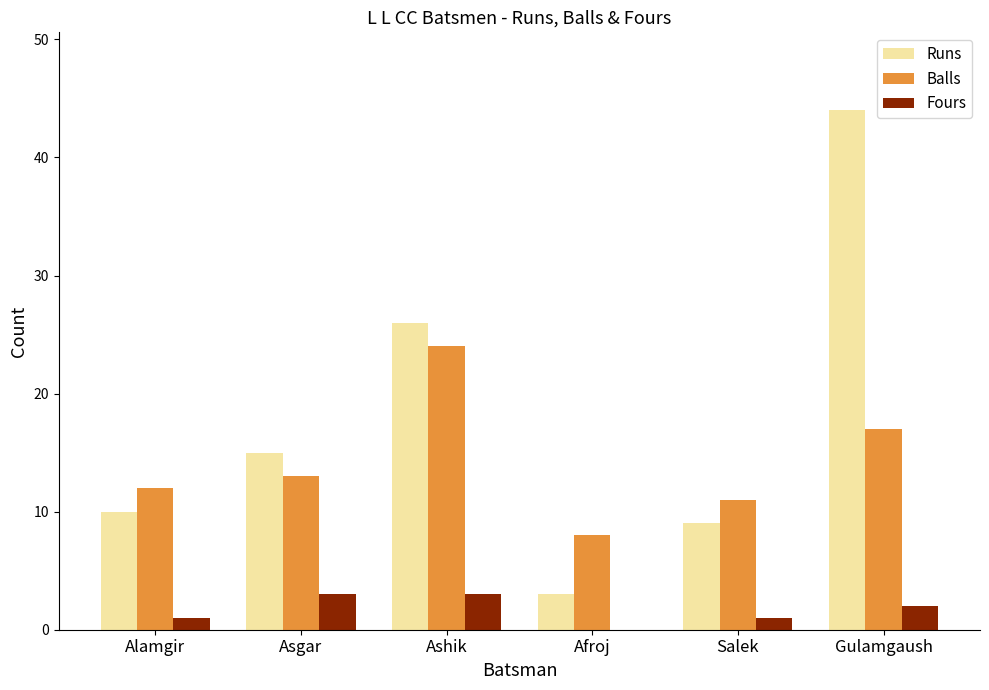

Is the value of Runs at Ashik greater than the value of Fours at Afroj?

Yes